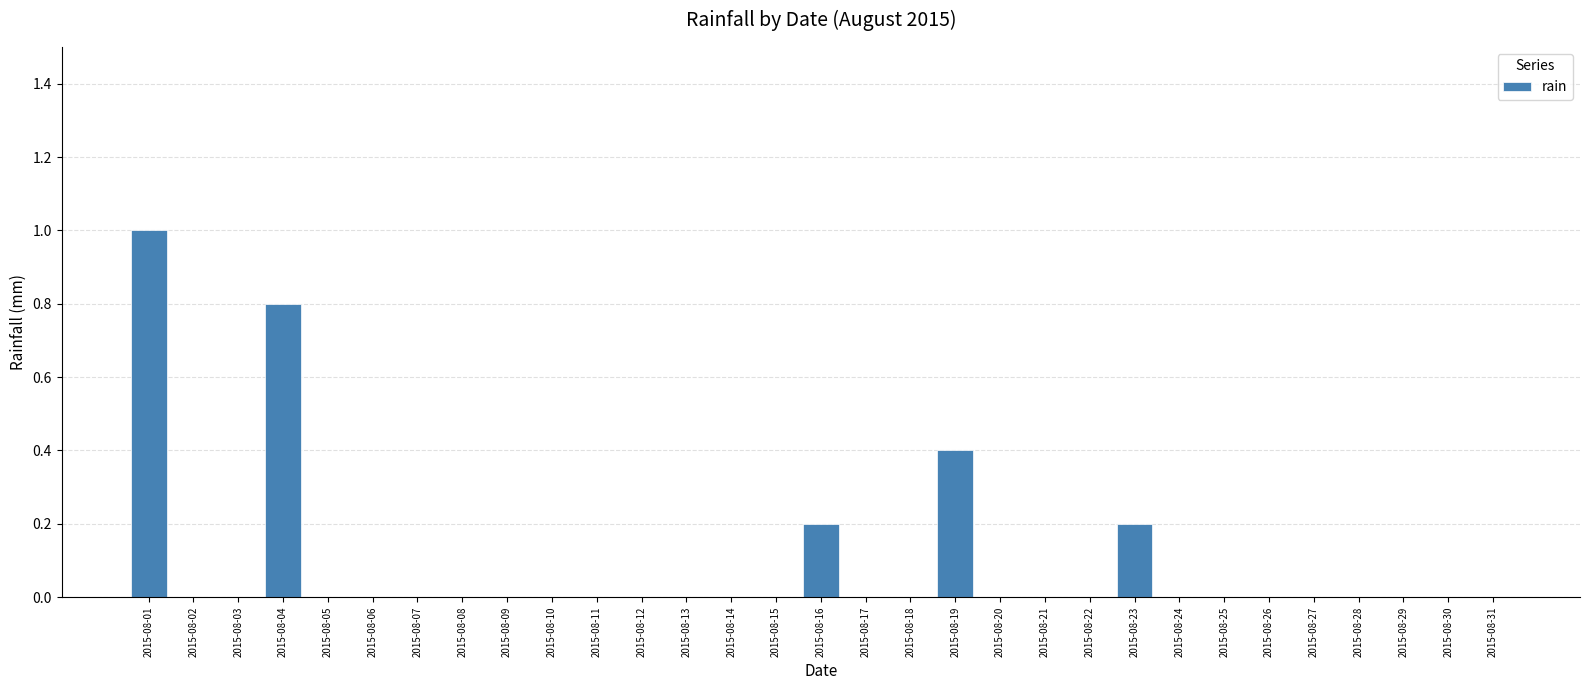

What is the sum of all values?

2.6